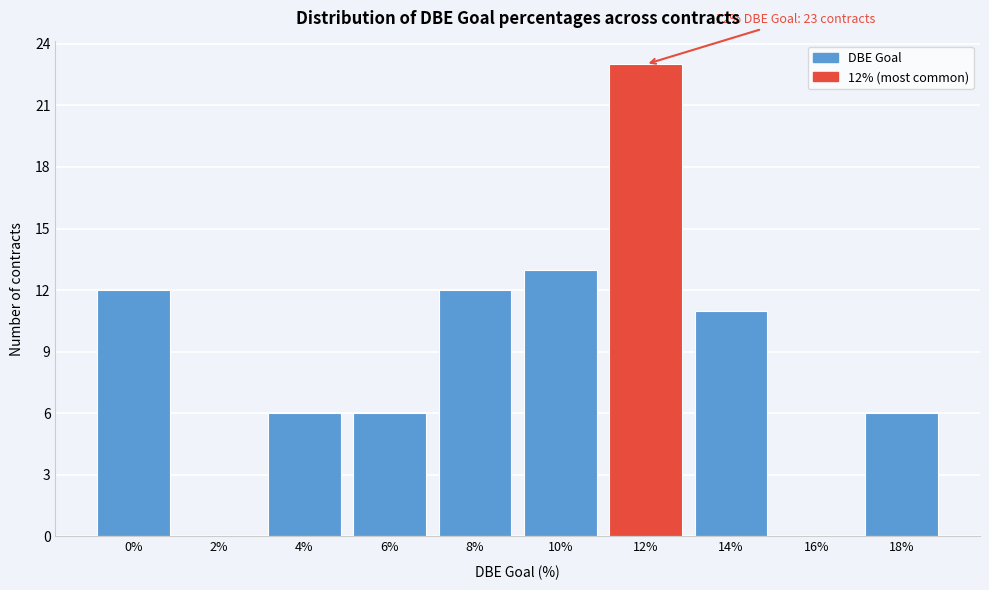

Reading left to right, what are all the values shown in this chart?

0%=12	2%=0	4%=6	6%=6	8%=12	10%=13	12%=23	14%=11	16%=0	18%=6